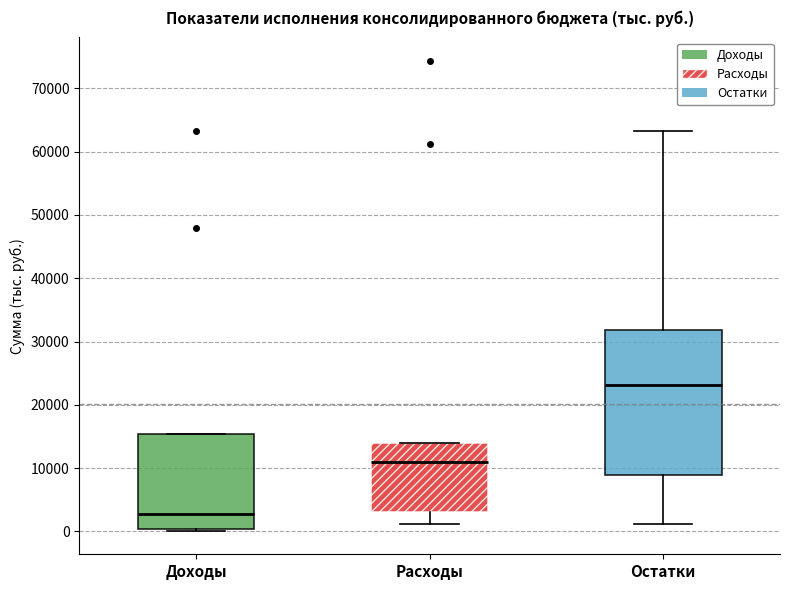

Reading left to right, transcribe this box plot: for each box, give where its median line is, the range the box spans, and where its two whiskers end, as read against the y-axis. The values are not printed on the chart, so give them approximately, as read against the axis.

Доходы: median 3000, box 0 to 15000, whiskers 0 to 15000
Расходы: median 11000, box 3000 to 14000, whiskers 1000 to 14000
Остатки: median 23000, box 9000 to 32000, whiskers 1000 to 63000